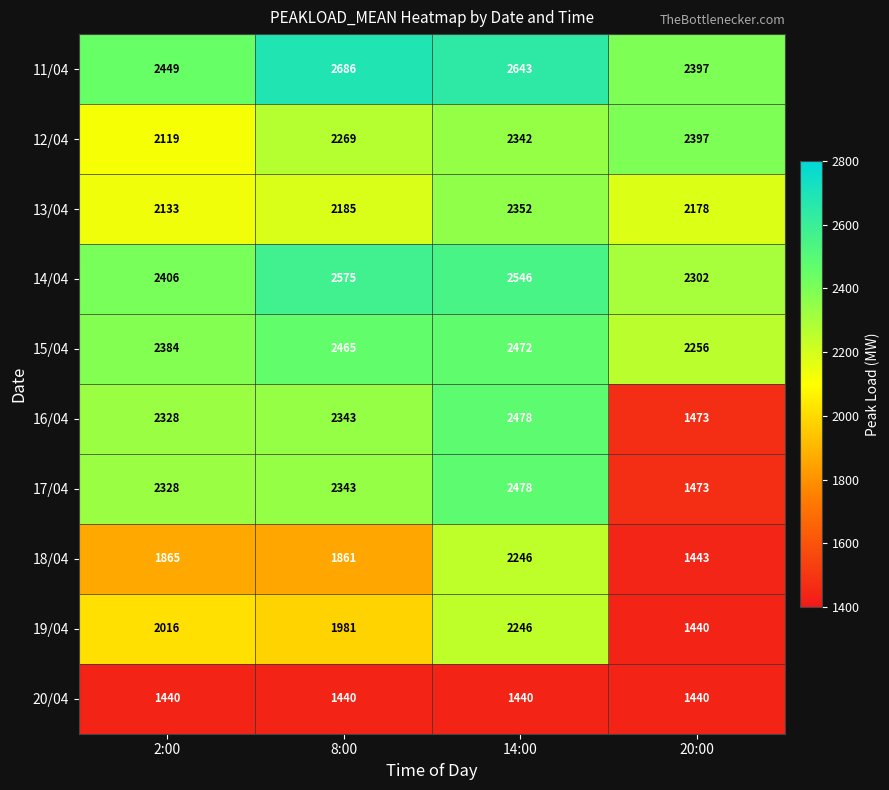

What is the difference between the highest and lowest values at 14:00?

1203